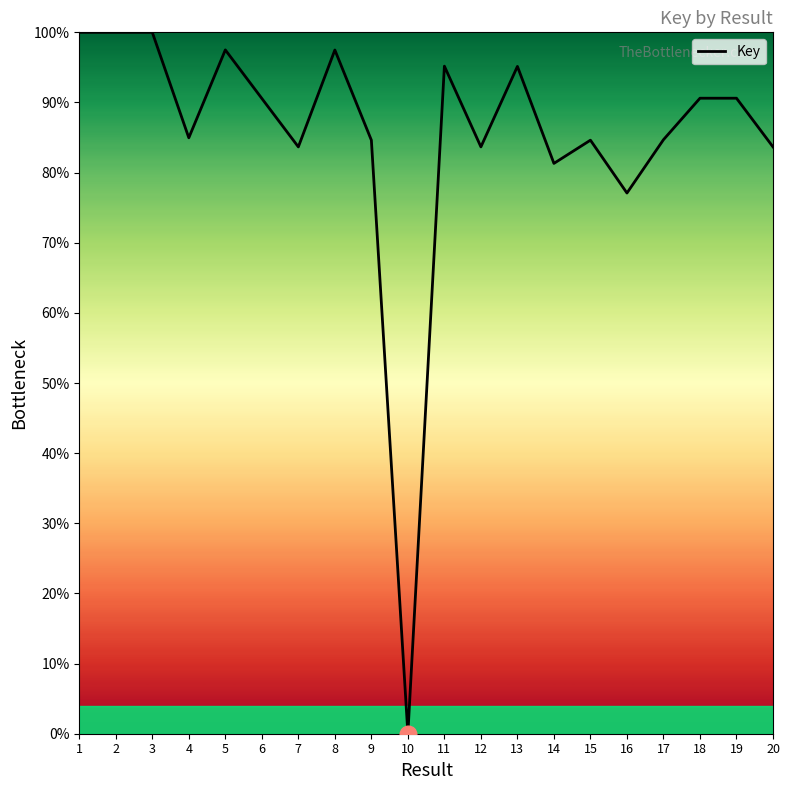

What is the difference between the maximum and minimum values?

100.0